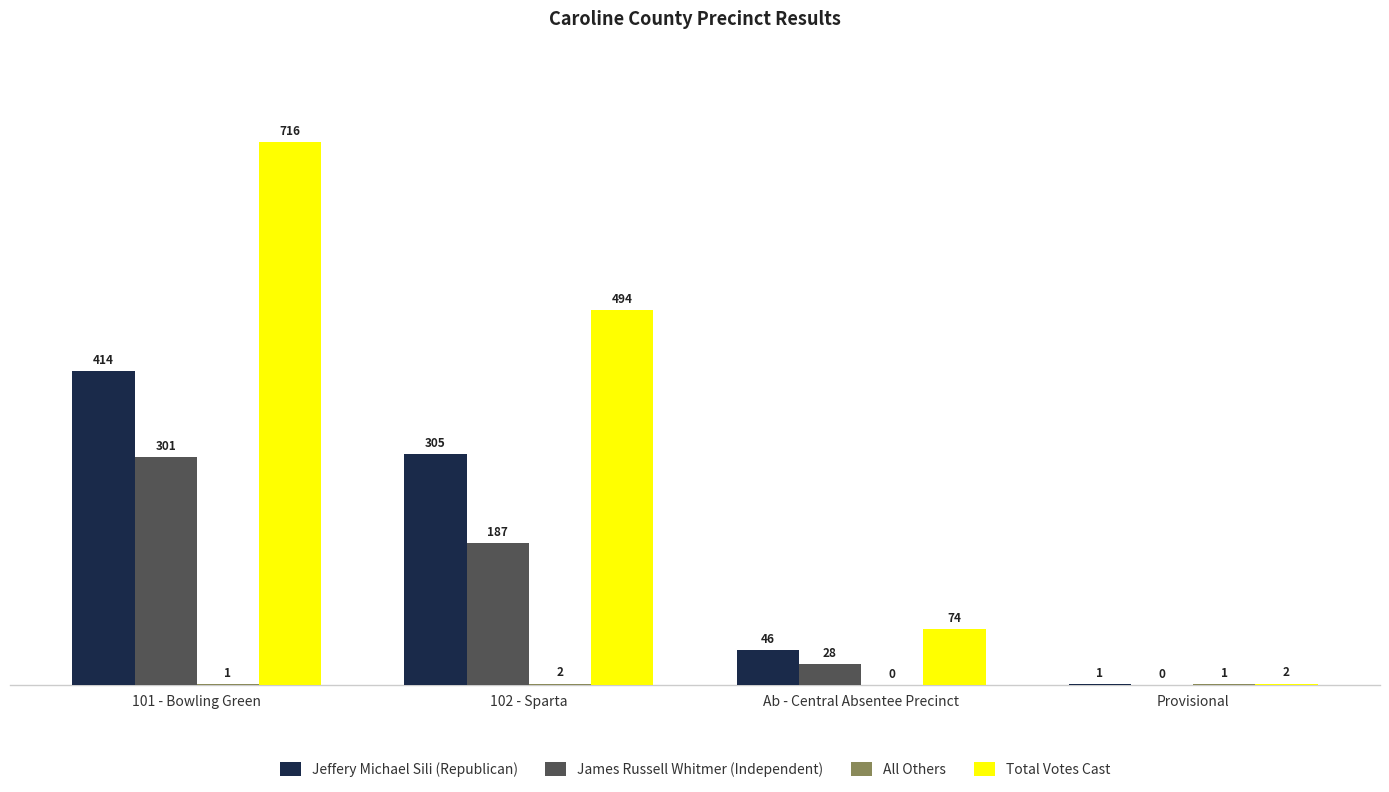

How many groups of bars are there?

4